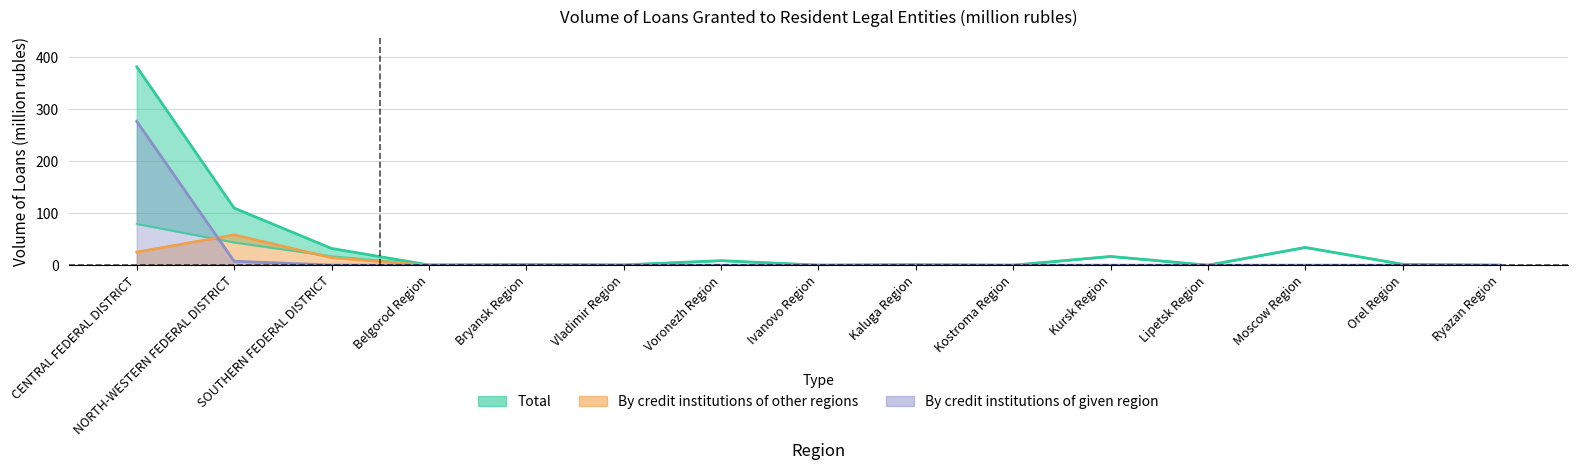

At which label is Total closest to 190?

NORTH-WESTERN FEDERAL DISTRICT